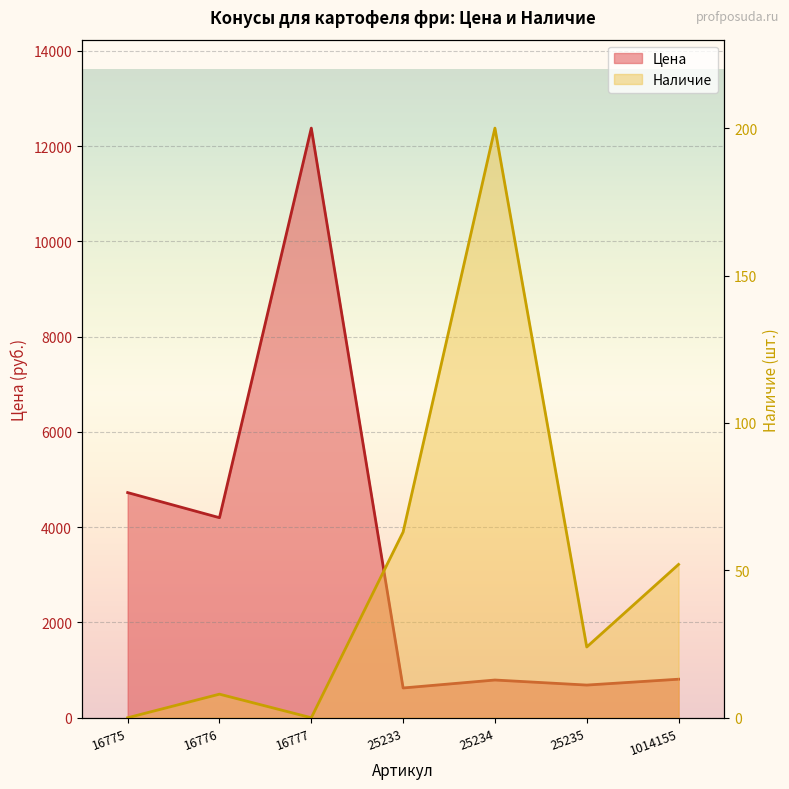

At which category does the chart reach its minimum across all series?

16775